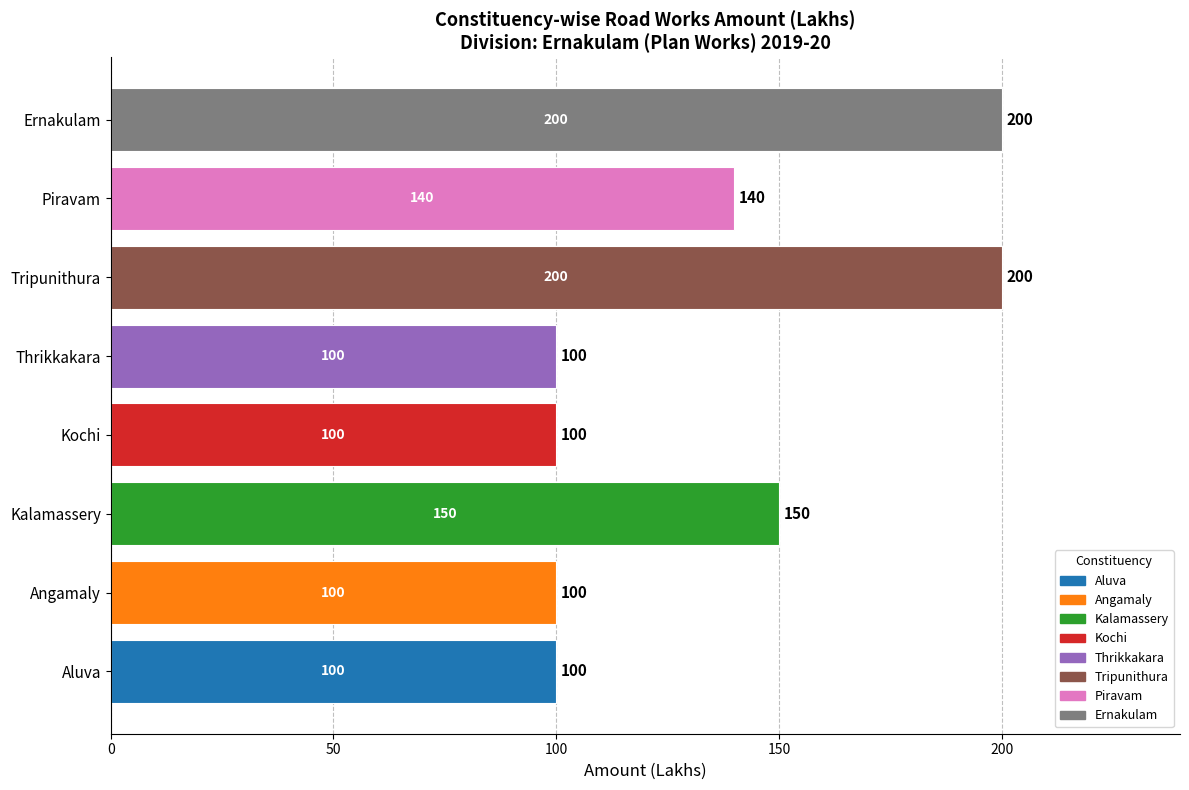

How many data points does each series have?

8